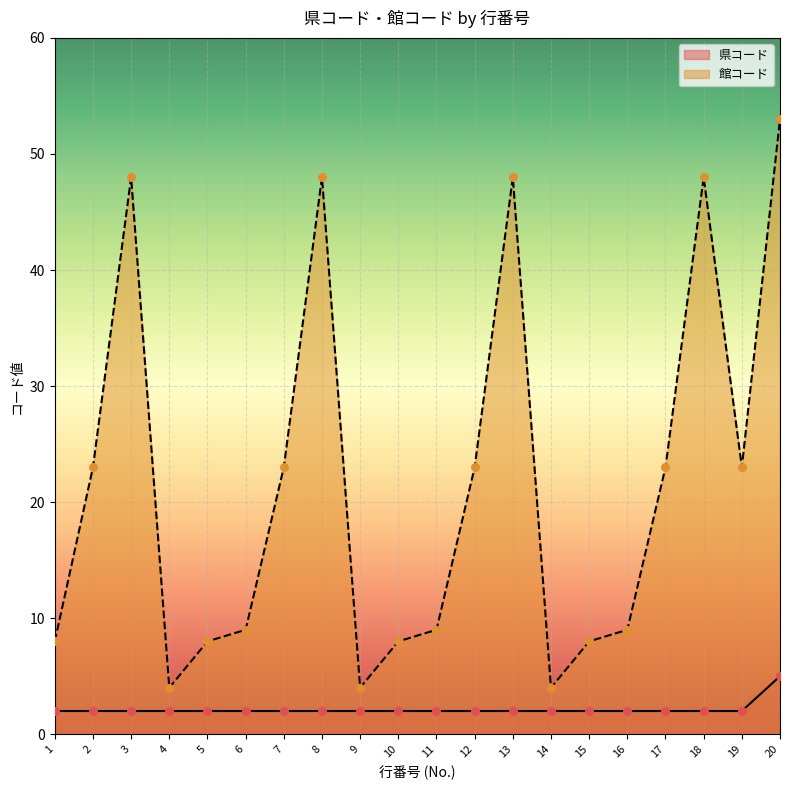

What is the total value across all series at 3?

50